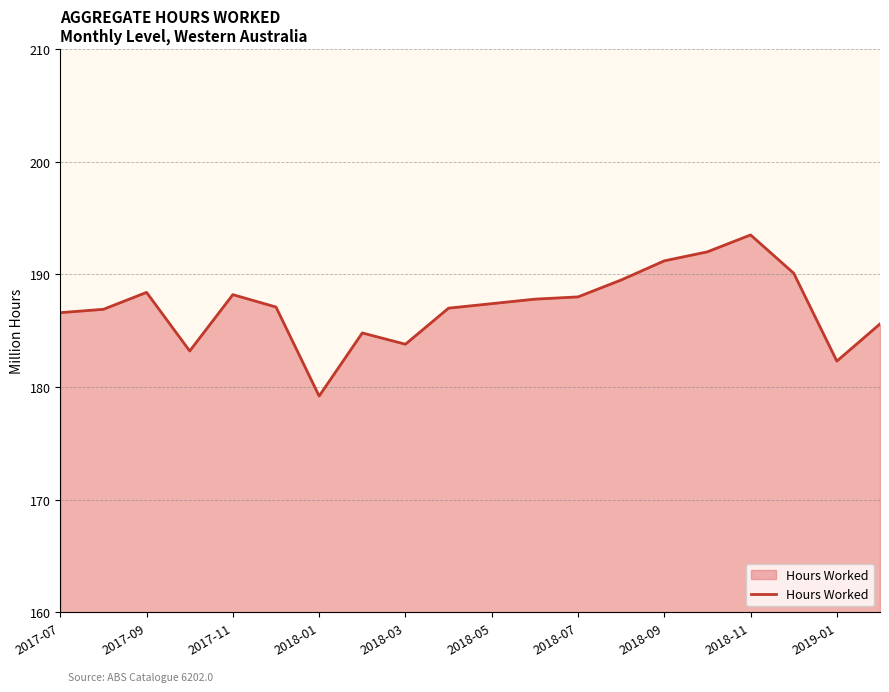

What is the smallest value displayed?

179.2